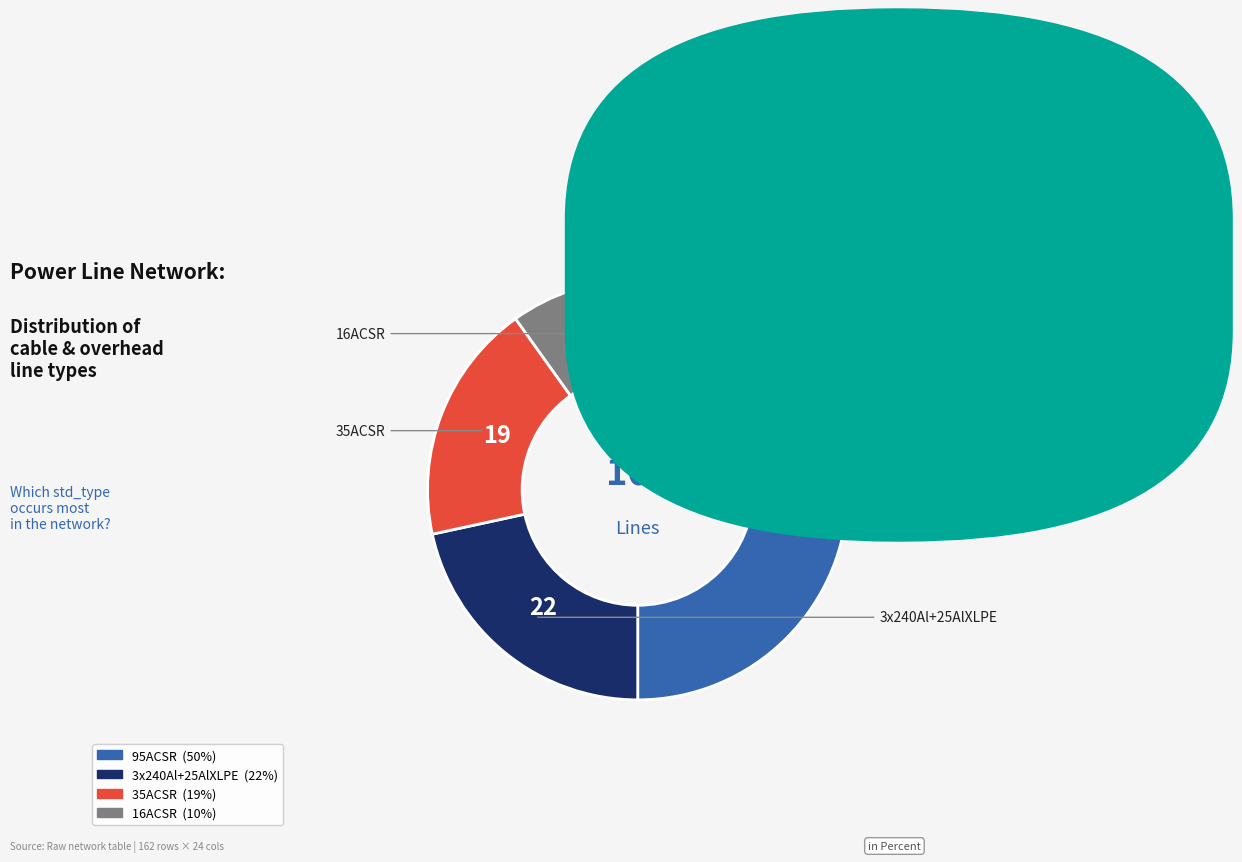

Which category has the smallest portion of the pie?

16ACSR